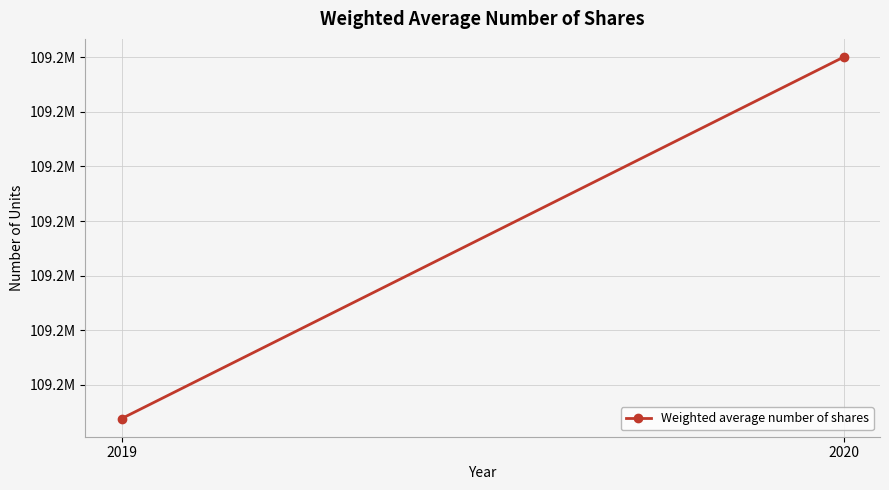

What is the greatest value displayed?

109220014